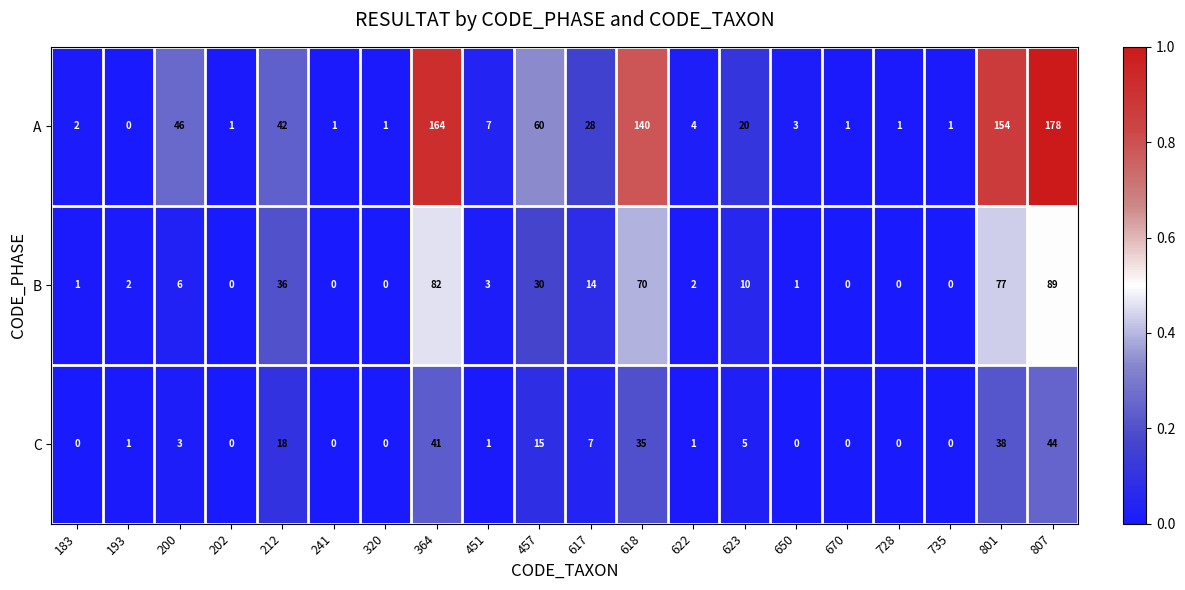

Which series has the largest total across all categories?

A